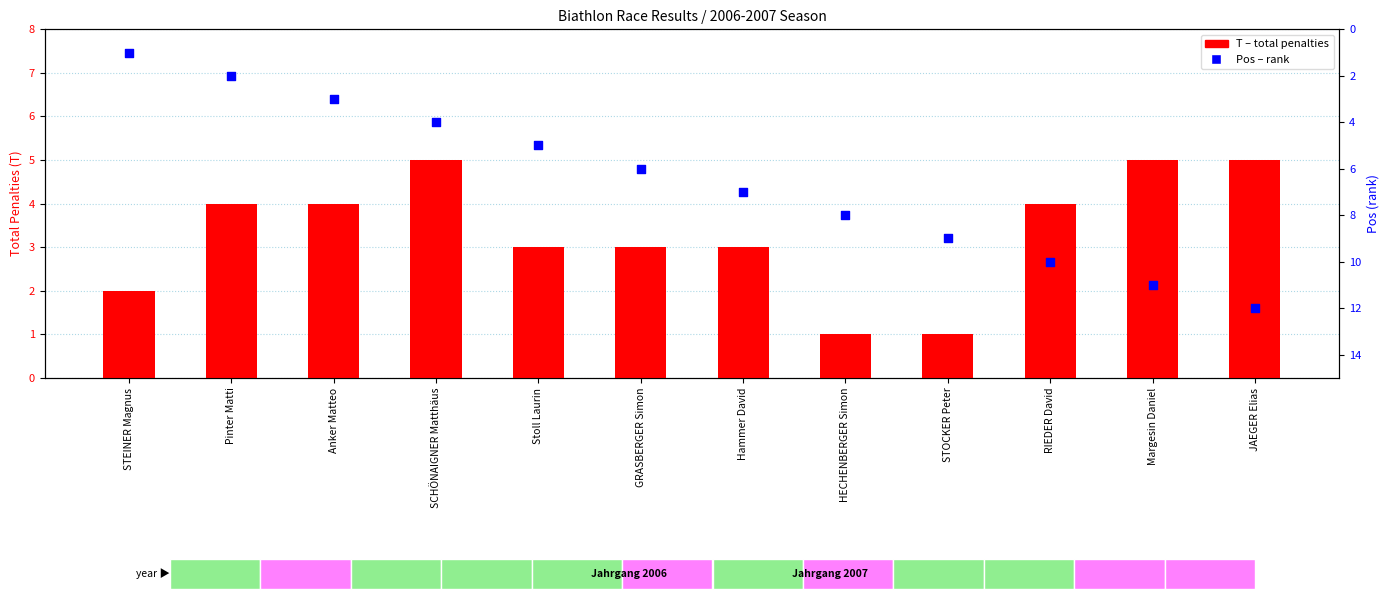

Which series has the largest Y range (max minus min)?

Pos (rank)